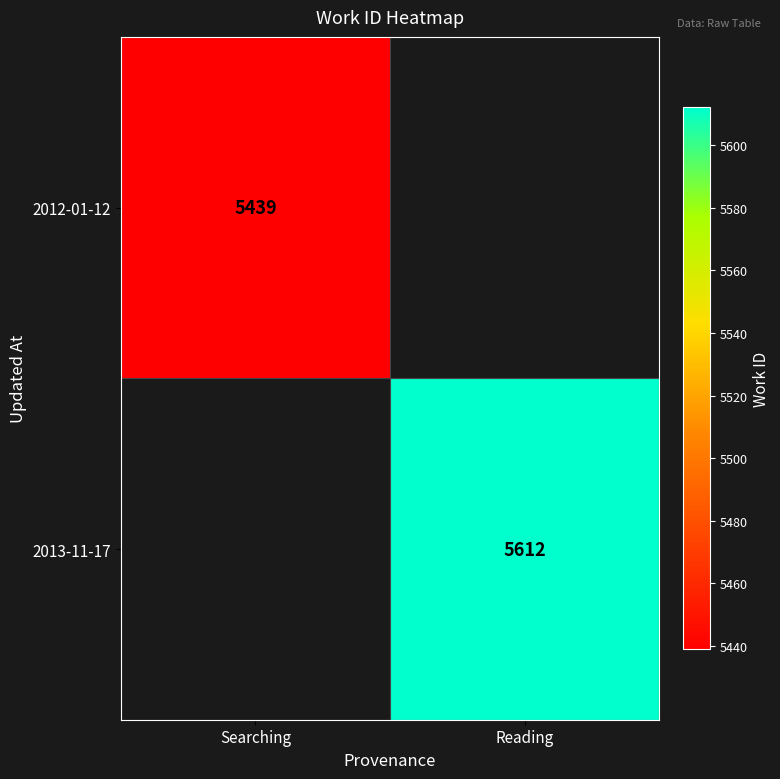

True or false: 2012-01-12 has a value of 9033 at Searching.

False